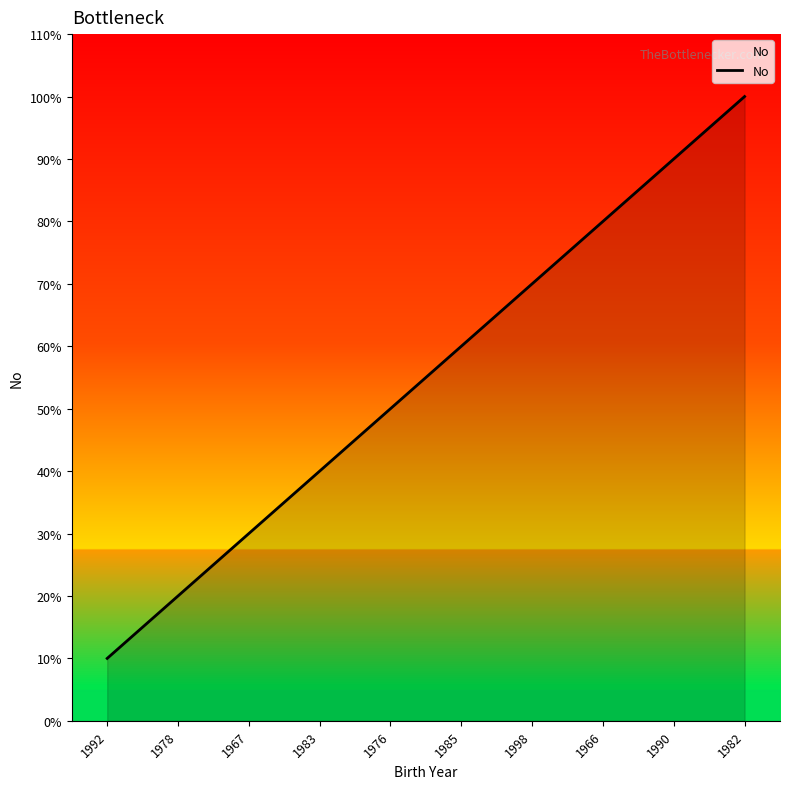

Is this an area chart (filled region under the line)?

Yes